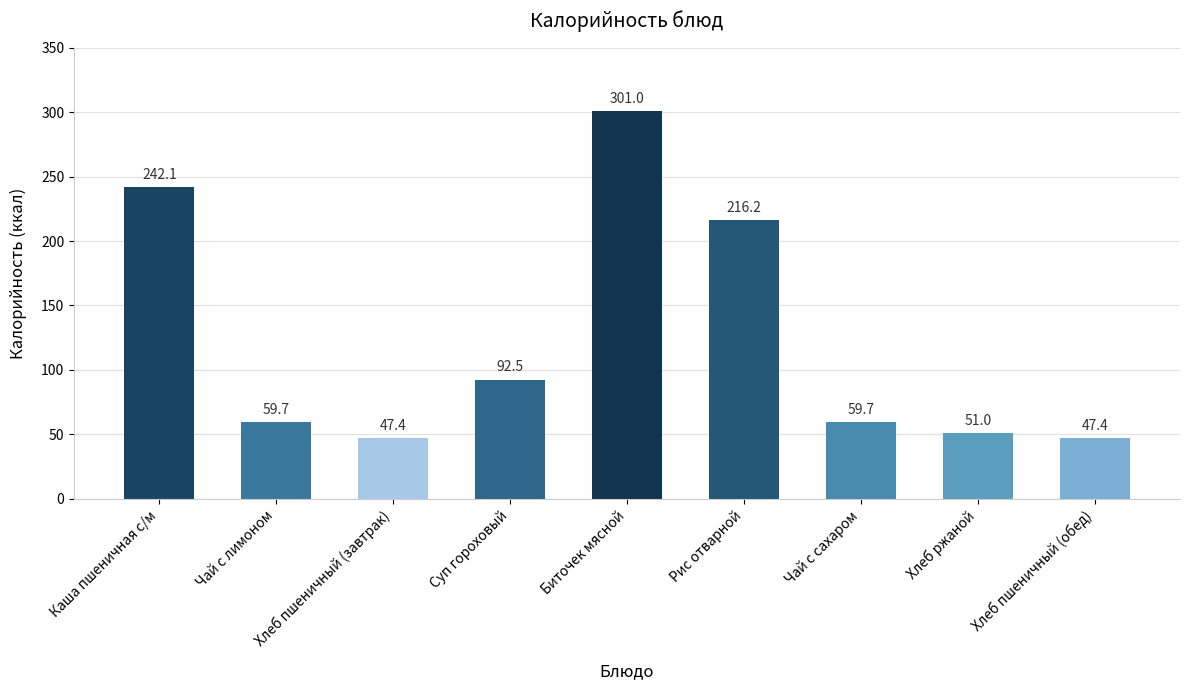

What is the change in value from Каша пшеничная с/м to Биточек мясной?

+58.9